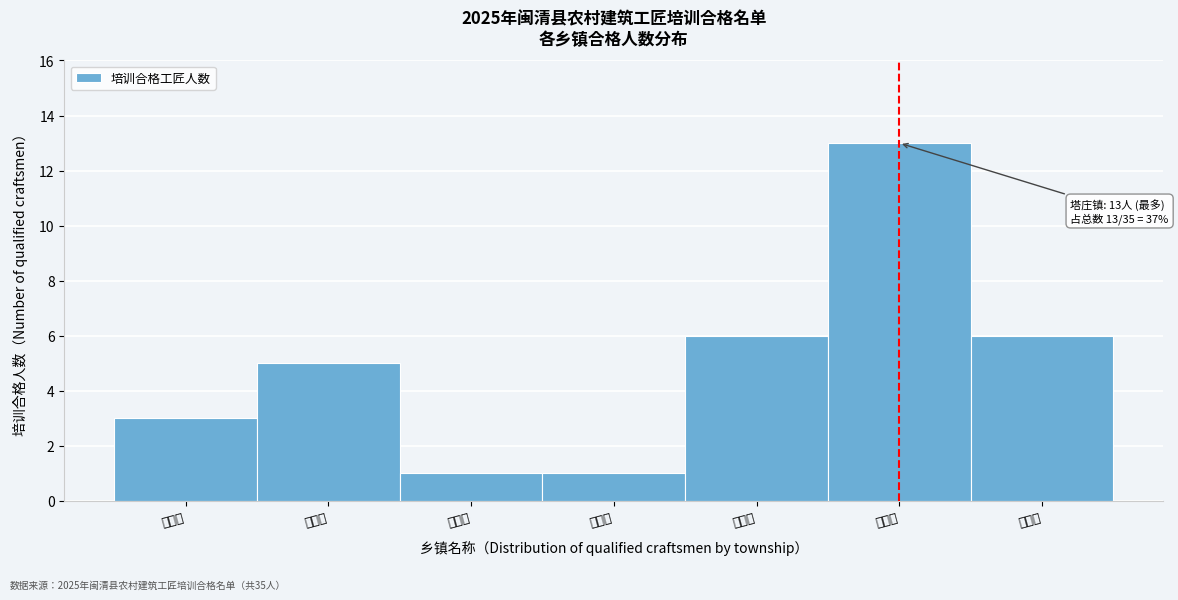

Reading left to right, what are all the values shown in this chart?

梅城镇=3	云龙乡=5	白樟镇=1	金沙镇=1	池园镇=6	塔庄镇=13	东桥镇=6